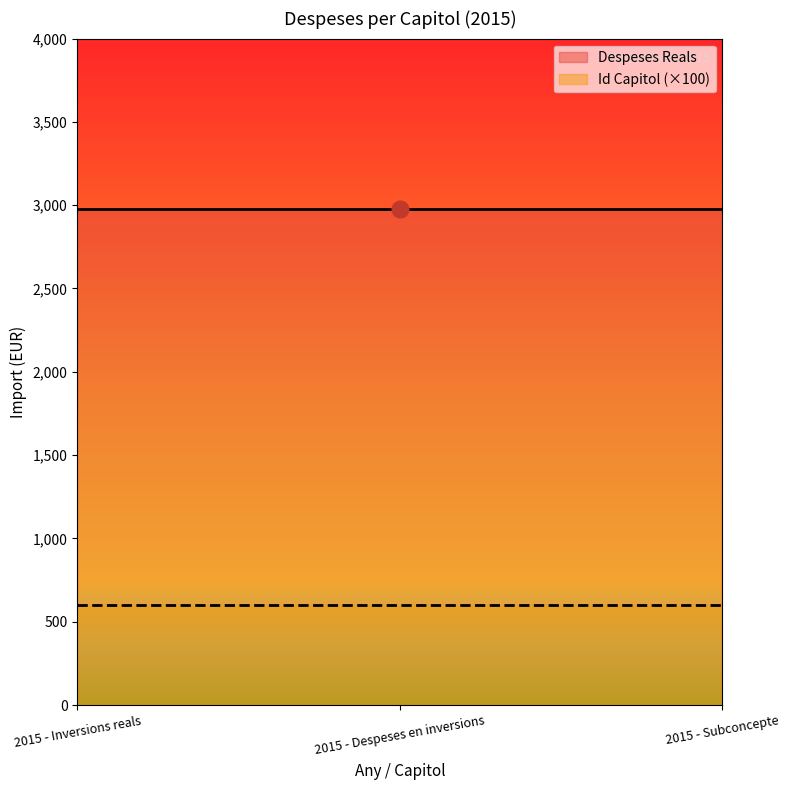

Count the number of data series in this chart.

2